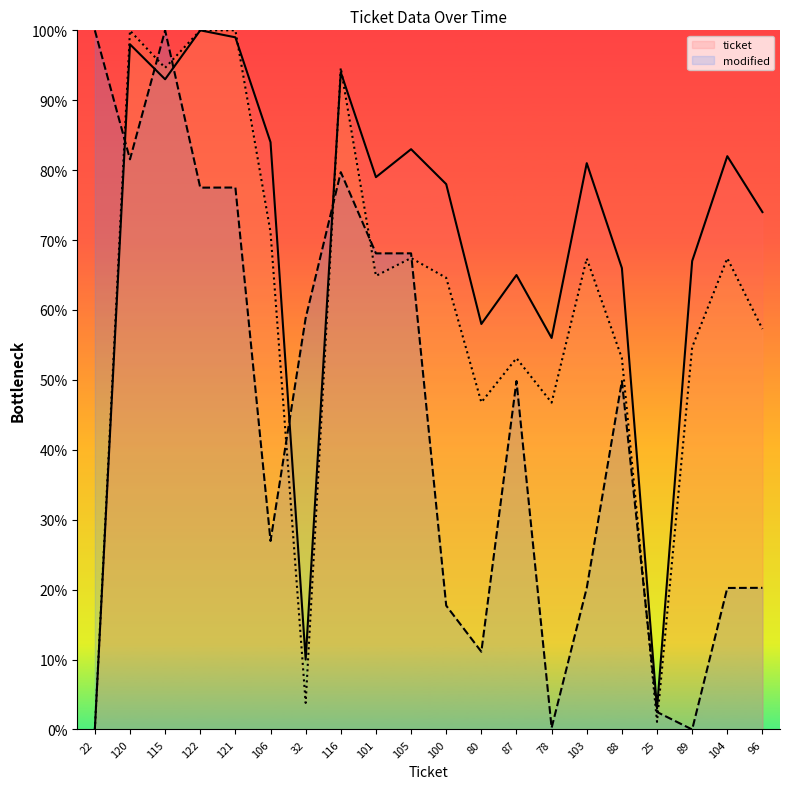

The ticket series shows 79.0 at 101. True or false?

True